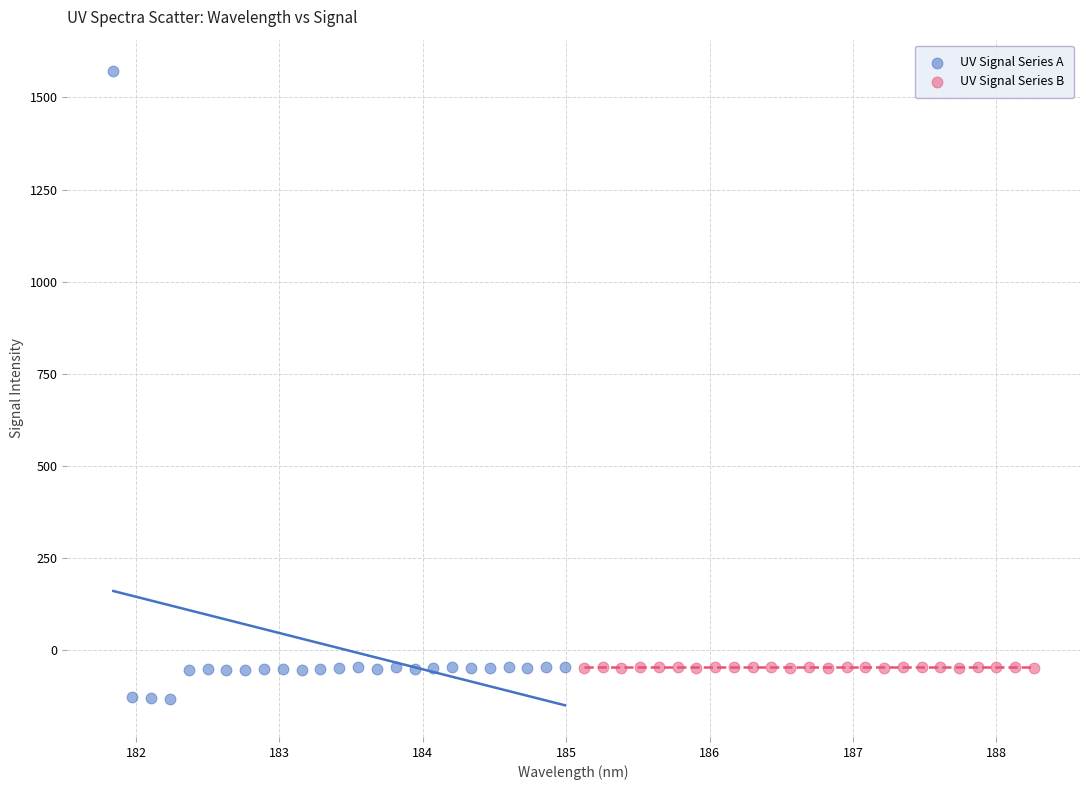

Which series contains the lowest Y value?

UV Signal Series A